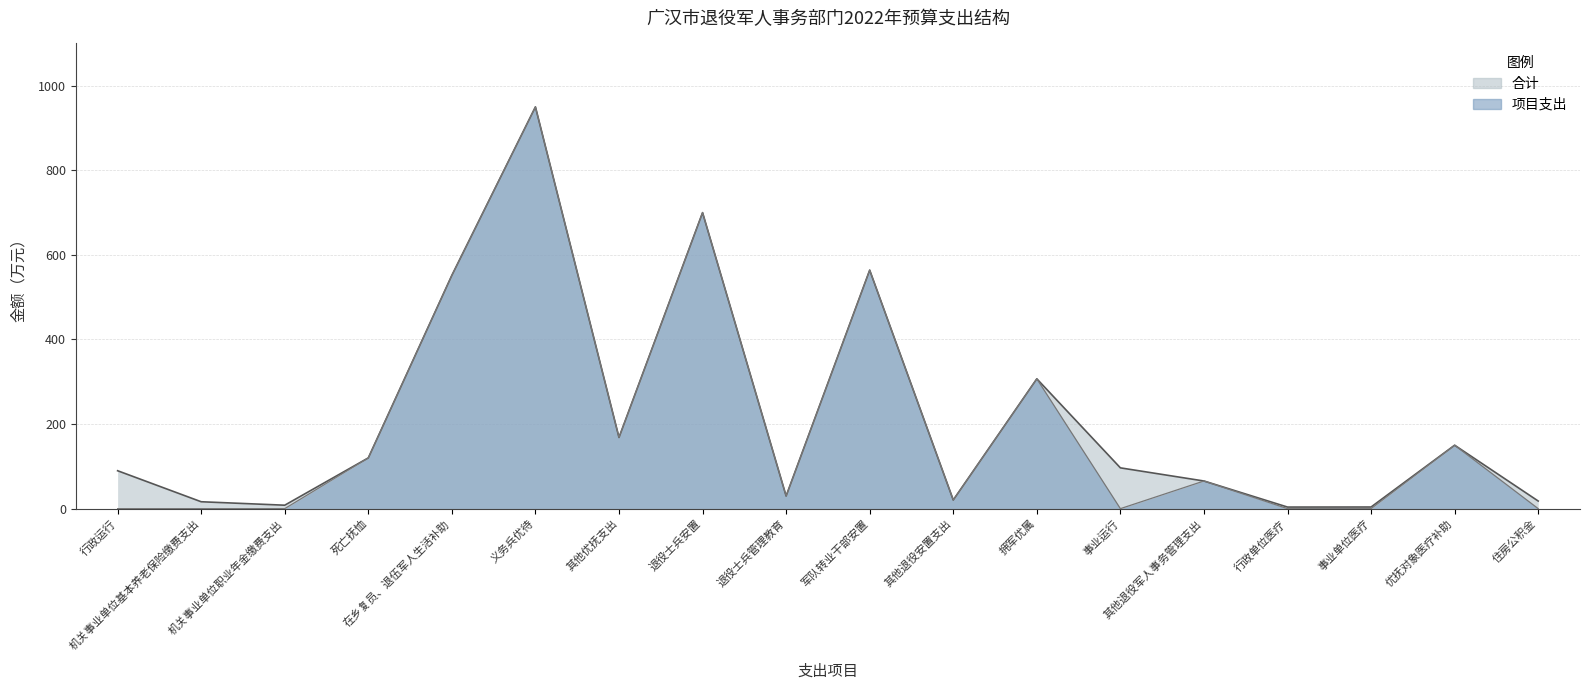

List the series in order of their peak value, highest first.

合计, 项目支出